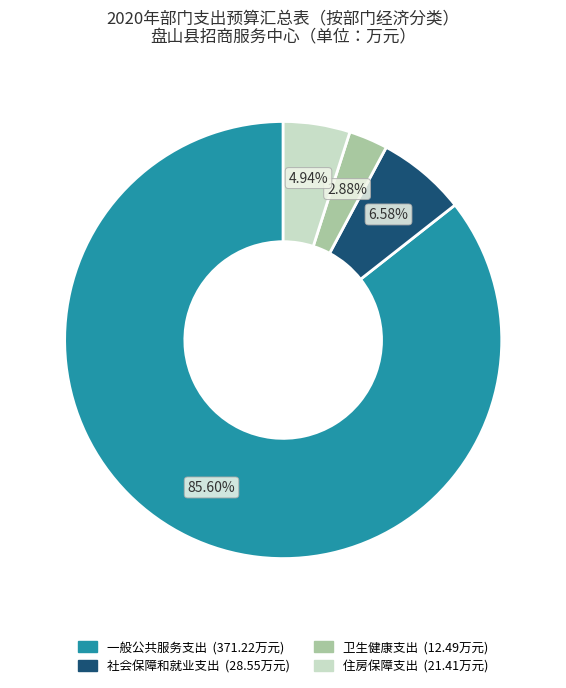

Which category has the smallest portion of the pie?

卫生健康支出